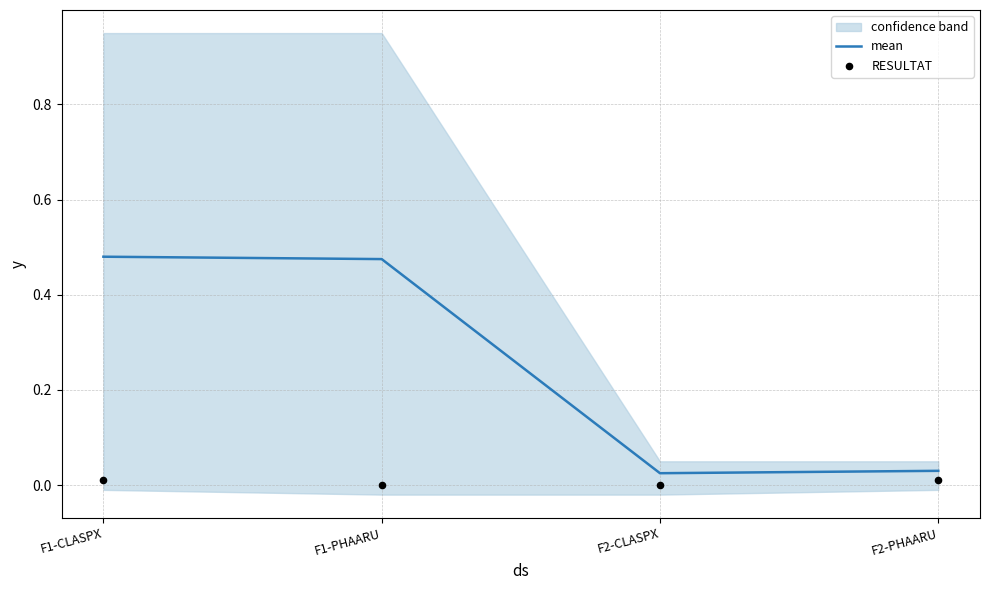

Which series has the largest total across all categories?

mean